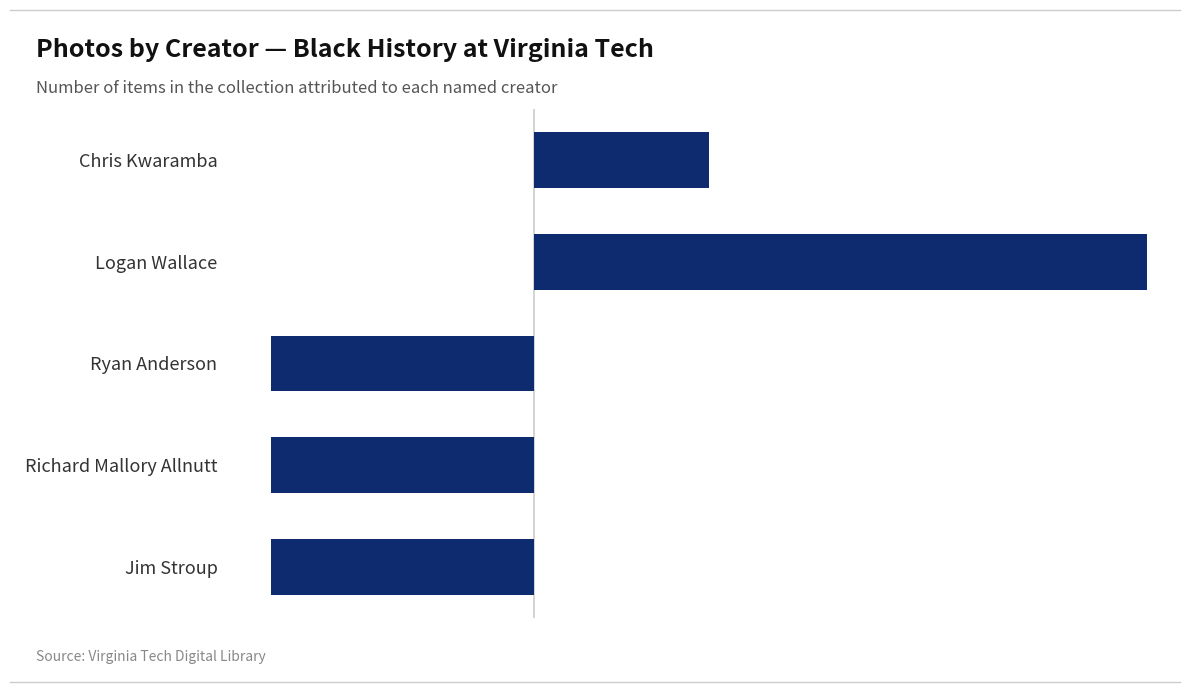

What is the value of the 2nd bar from the top?

1.4